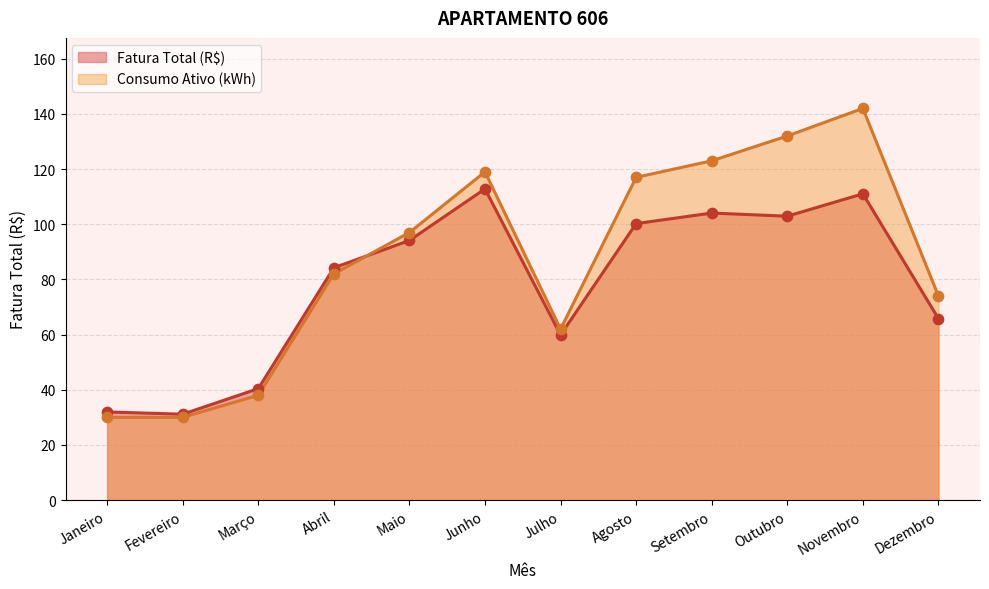

What is the total value across all series at Fevereiro?

61.1